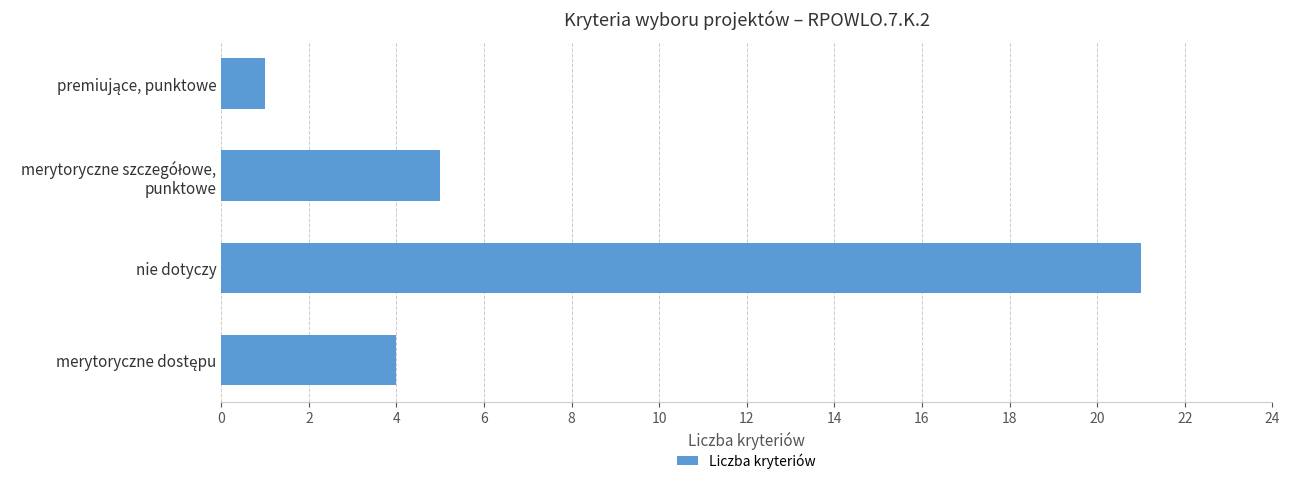

Reading top to bottom, extract all data points from this chart.

1	5	21	4